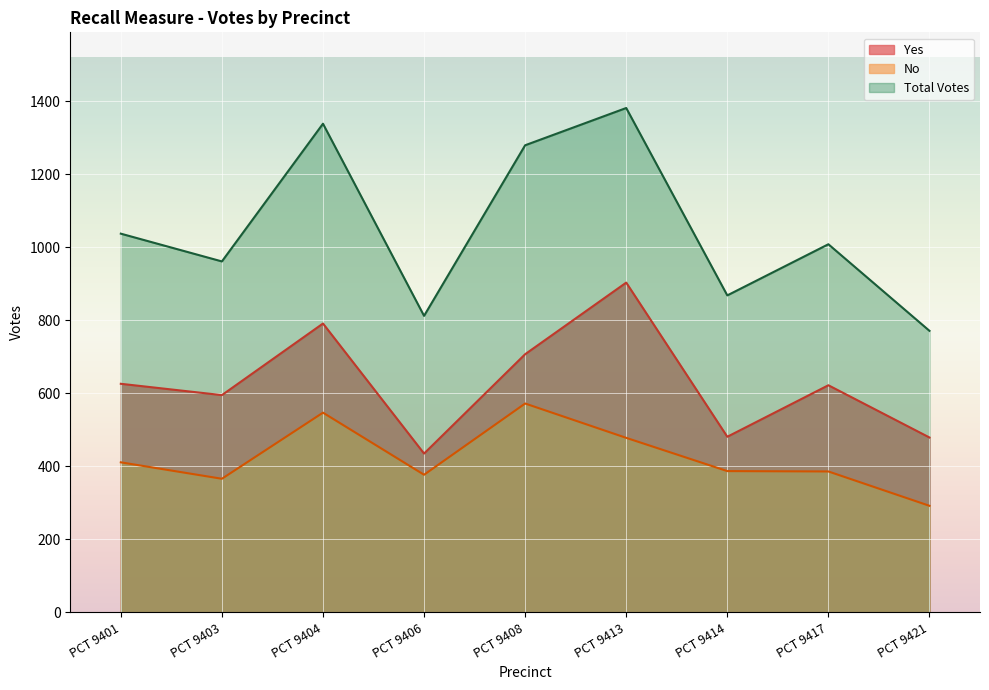

What is the difference between the highest and lowest values at PCT 9401?

626